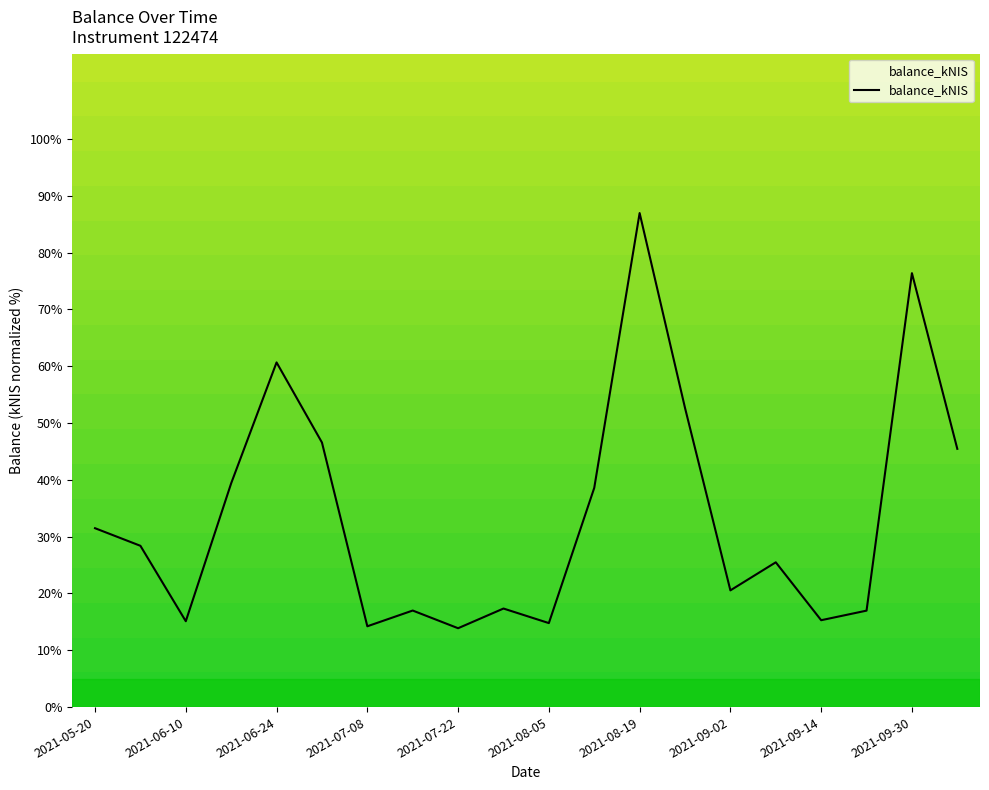

What is the minimum value shown in the chart?

13.9